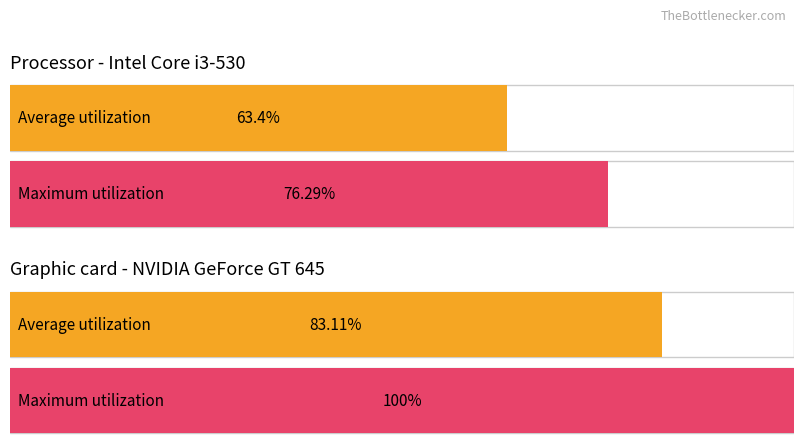

Is it true that Average utilization equals 52 at Умисне вбивство за обтяжуючих обставин?

False